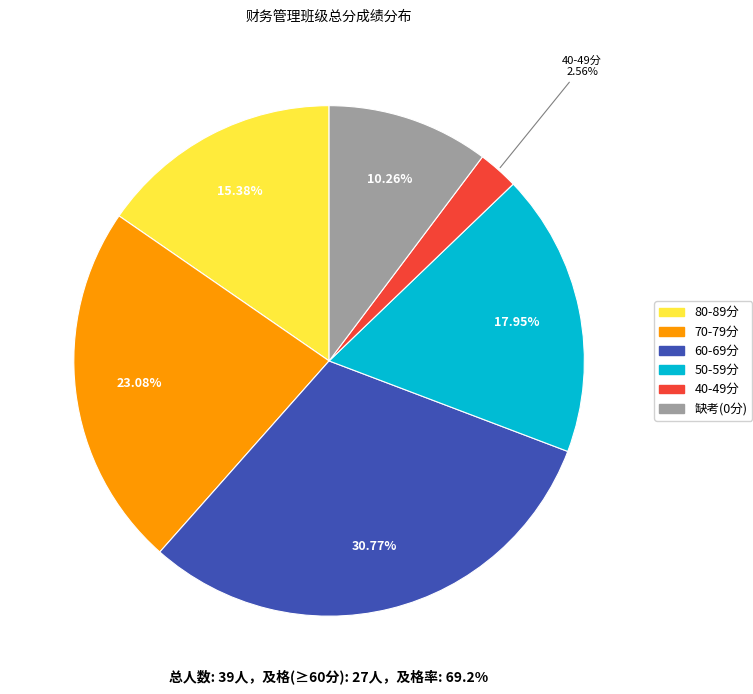

Is there any slice that represents more than half of the pie?

No